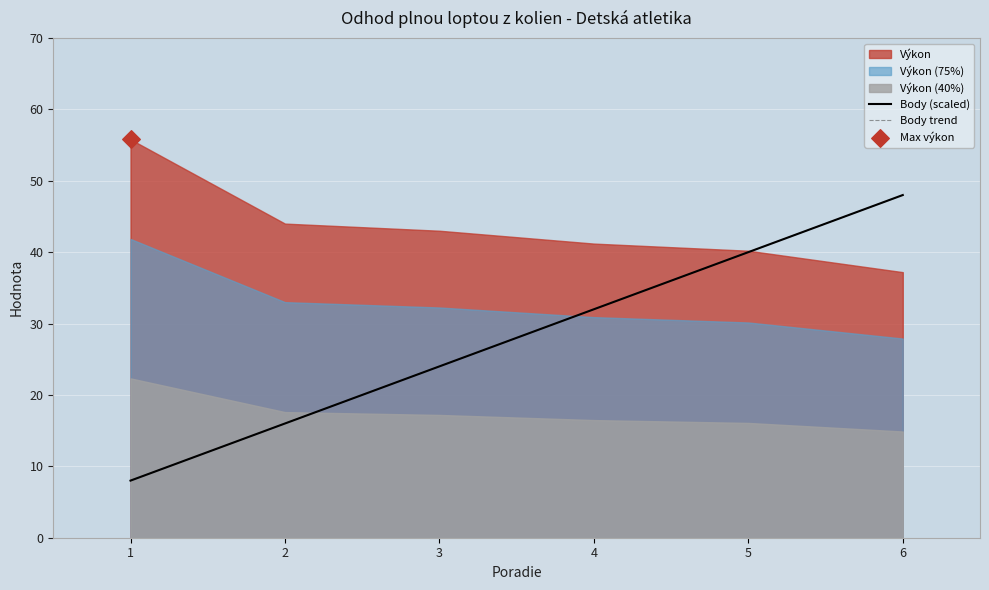

Is the value of Body (scaled) at 3 greater than the value of Body trend at 4?

No